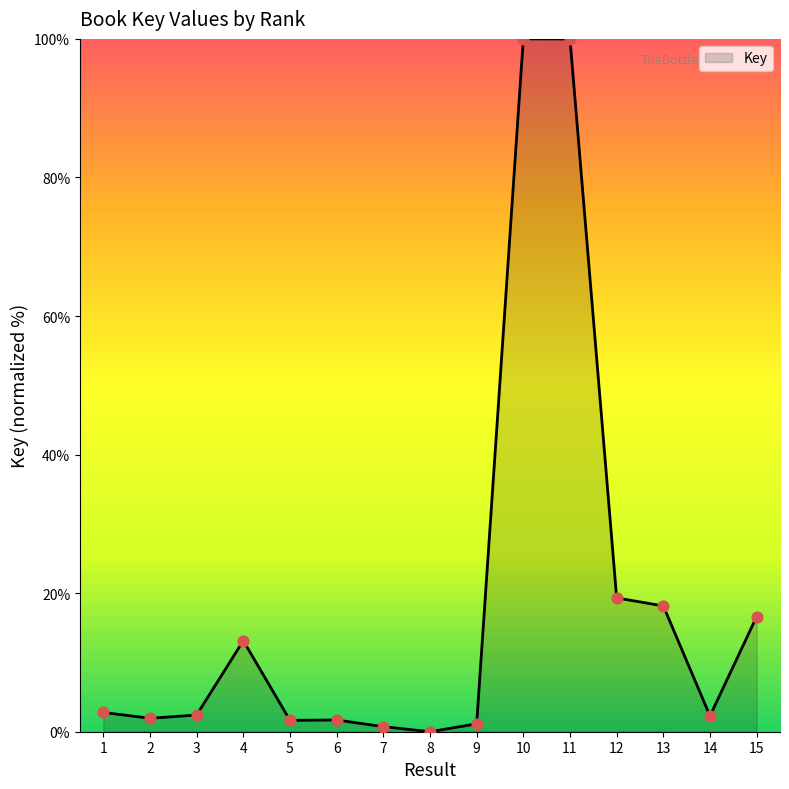

What is the change in value from 5 to 7?

-0.9